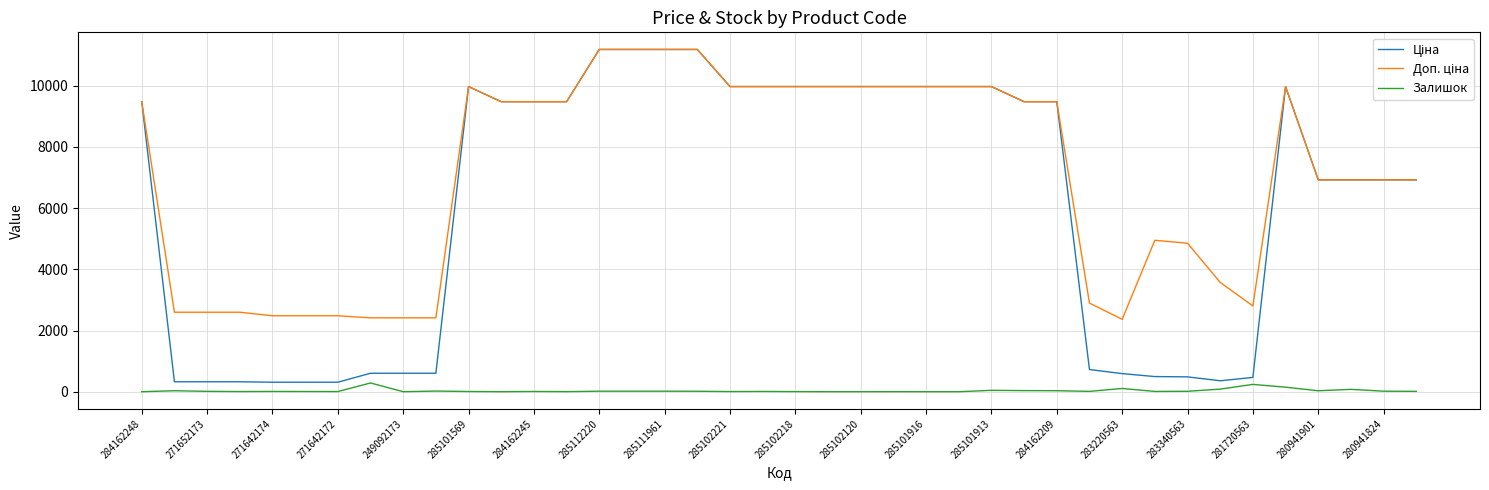

What is the total value across all series at 249092173?

3018.6